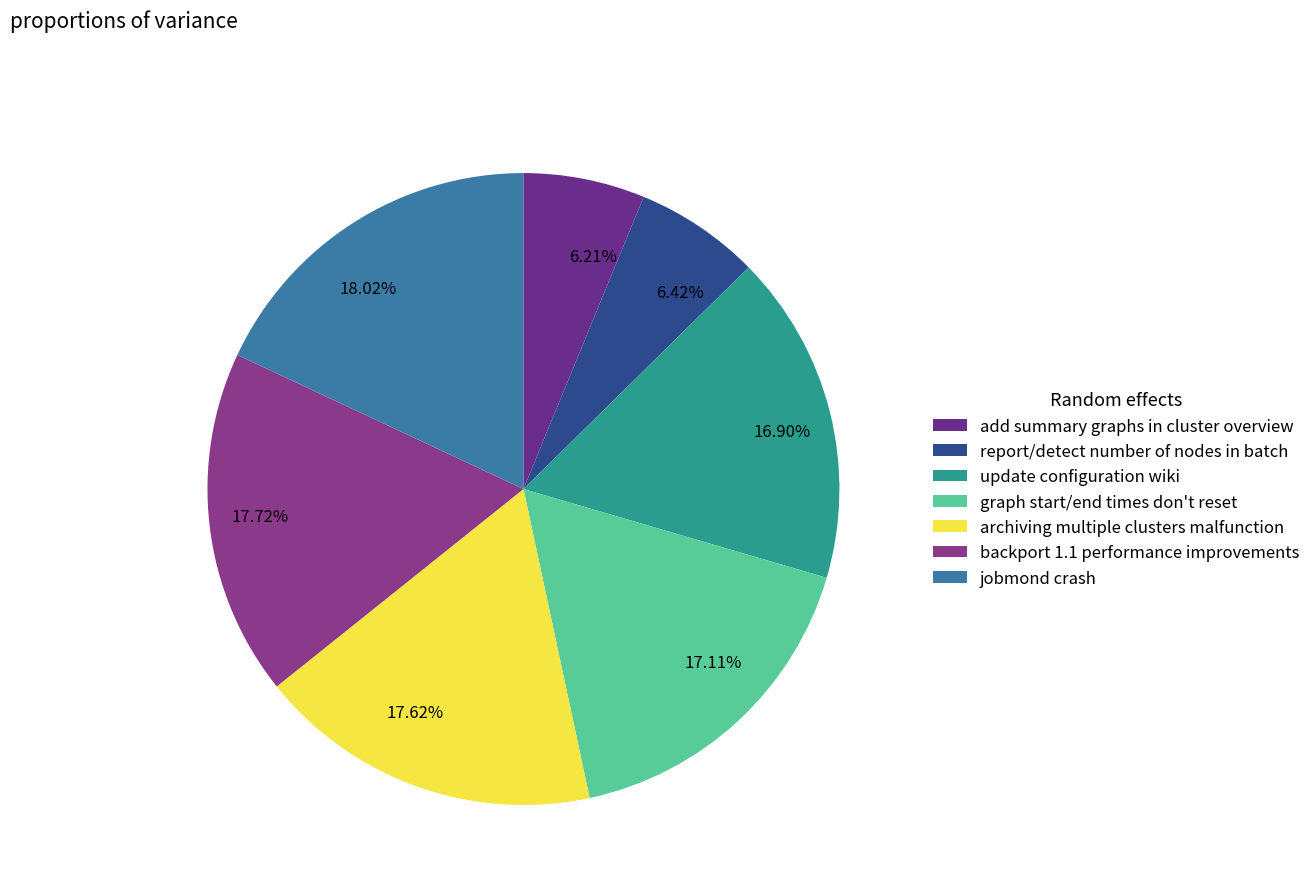

What percentage is the graph start/end times don't reset slice, to the nearest percent?

17%